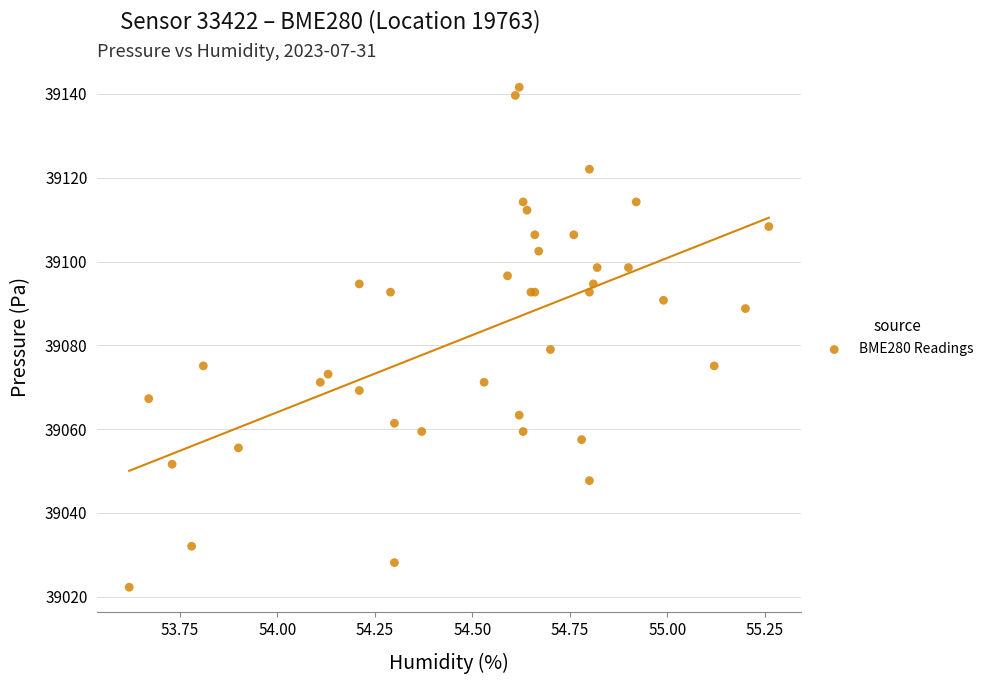

What Y value in the scatter plot is closest to 39081?

39079.0